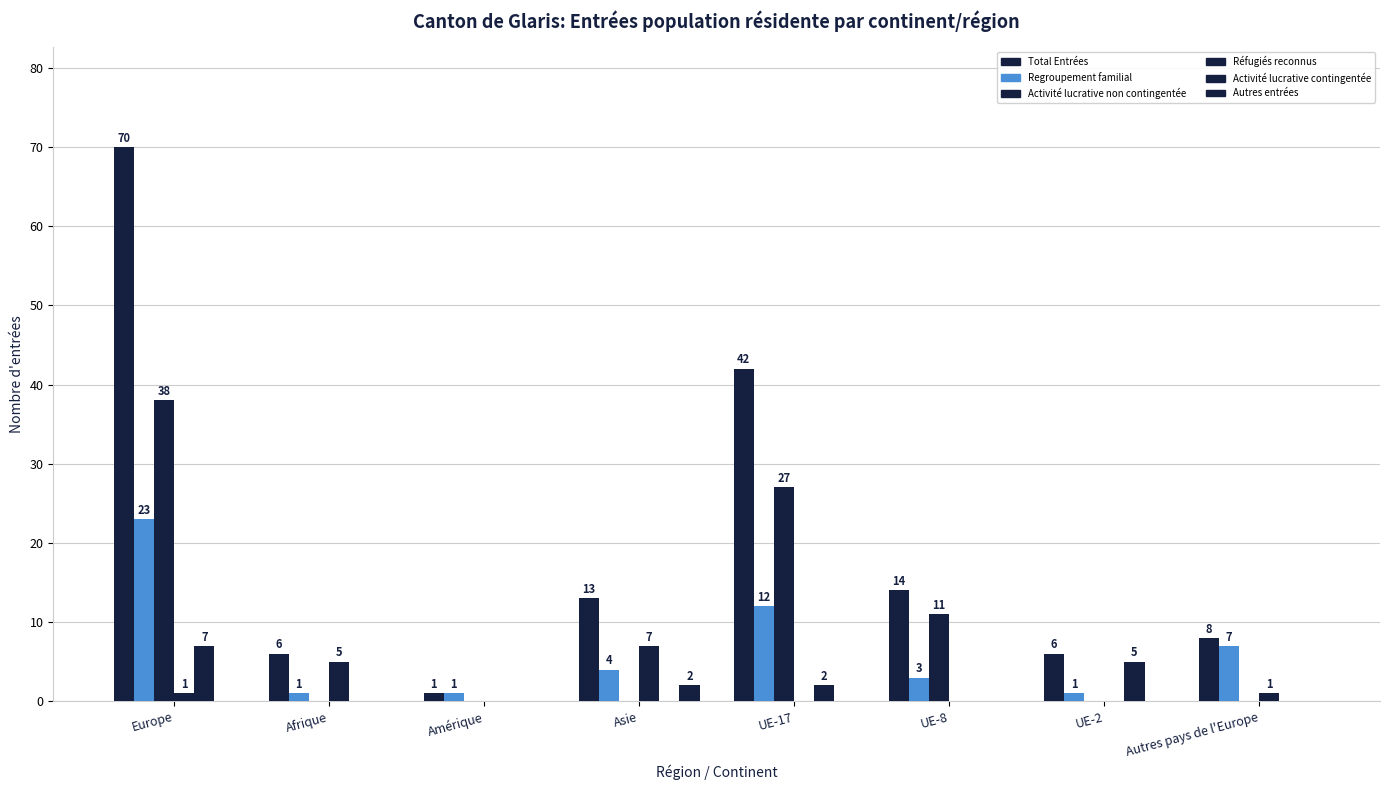

At which label does Réfugiés reconnus first exceed 1?

Afrique